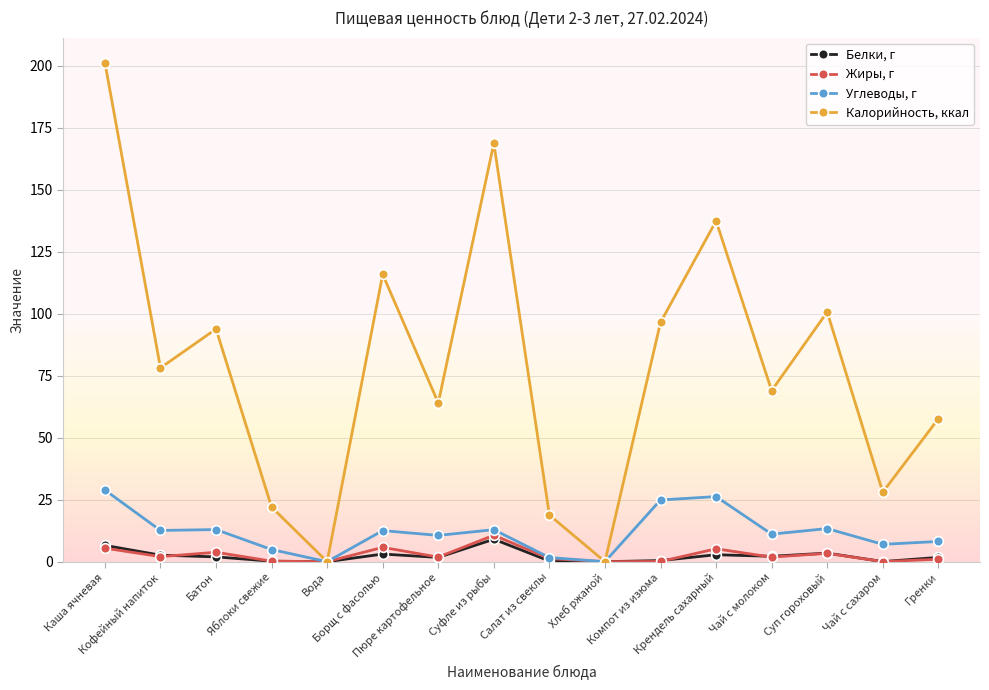

True or false: Жиры, г has more than 2 interior local peaks.

True